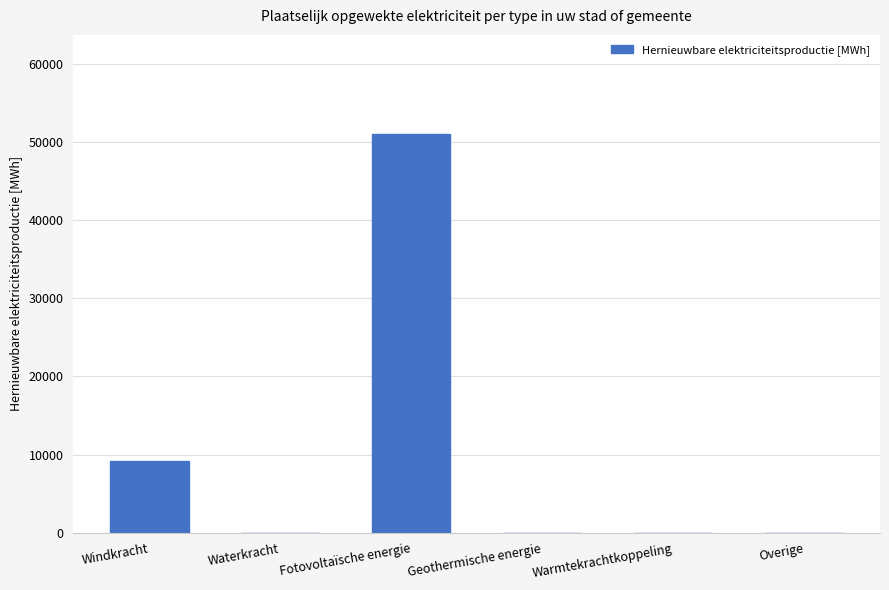

Which has a higher value, Windkracht or Warmtekrachtkoppeling?

Windkracht